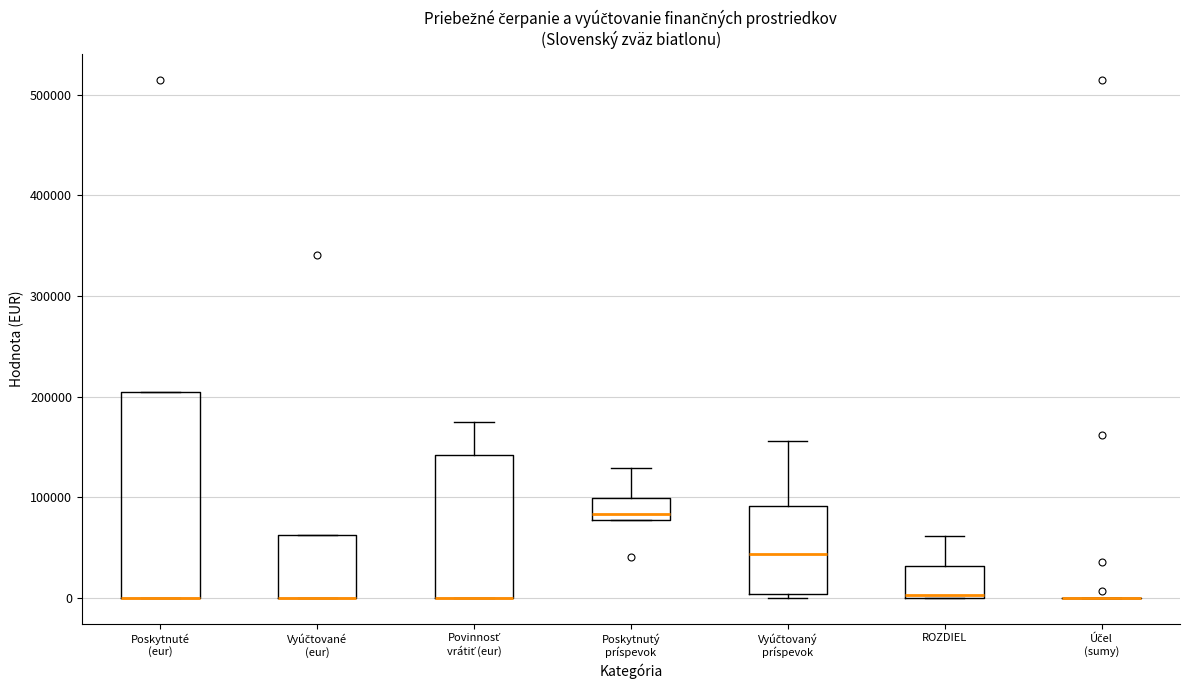

Reading left to right, read every box against the y-axis: the position of its median line, the range the box covers, and the ends of its whiskers. The values are not printed on the chart, so give them approximately, as read against the axis.

Poskytnuté (eur): median 0 (drawn on the box's lower edge), box 0 to 200000, whiskers 0 to 200000
Vyúčtované (eur): median 0 (drawn on the box's lower edge), box 0 to 60000, whiskers 0 to 60000
Povinnosť vrátiť (eur): median 0 (drawn on the box's lower edge), box 0 to 140000, whiskers 0 to 170000
Poskytnutý príspevok: median 80000 (just above the box's lower edge), box 80000 to 100000, whiskers 80000 to 130000
Vyúčtovaný príspevok: median 40000, box 0 to 90000, whiskers 0 (just below the box's lower edge) to 160000
ROZDIEL: median 0, box 0 to 30000, whiskers 0 to 60000
Účel (sumy): box collapsed to a line at 0, whiskers 0 to 0